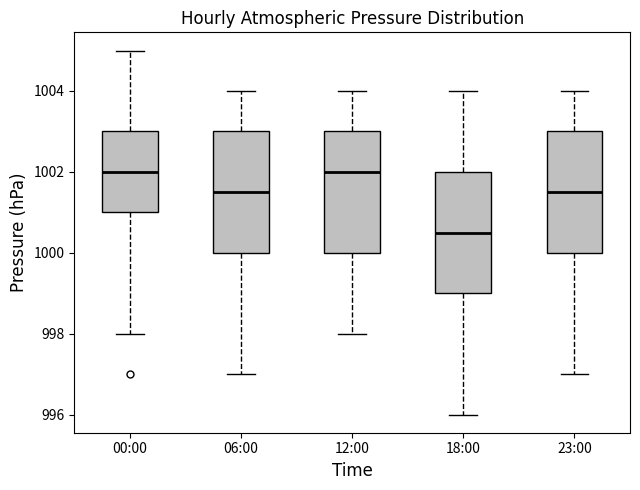

Where is the upper edge of the box for 00:00 on the y-axis? The values are not printed on the chart, so give them approximately, as read against the axis.

1003.0